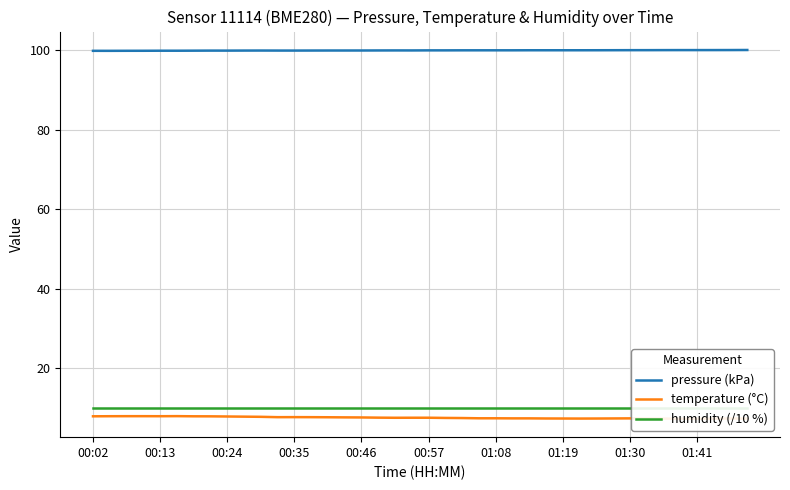

True or false: temperature (°C) and pressure (kPa) cross at least once.

False